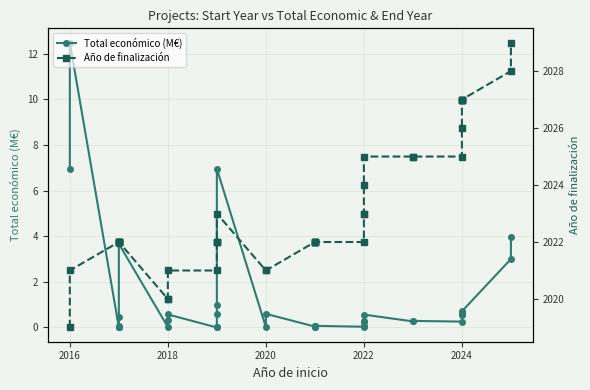

At how many categories does at least one series exceed 1301?

40